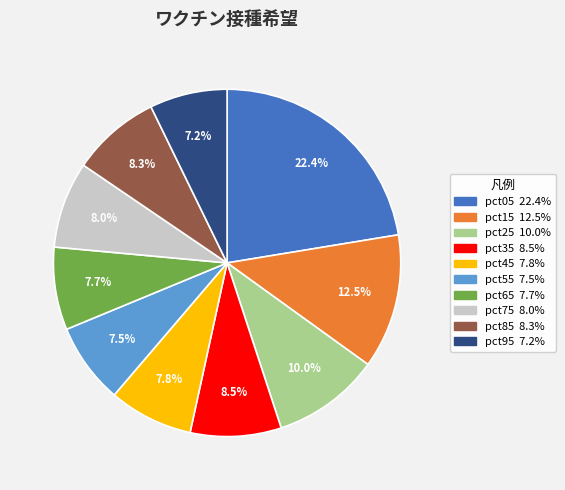

How many segments does this pie chart have?

10